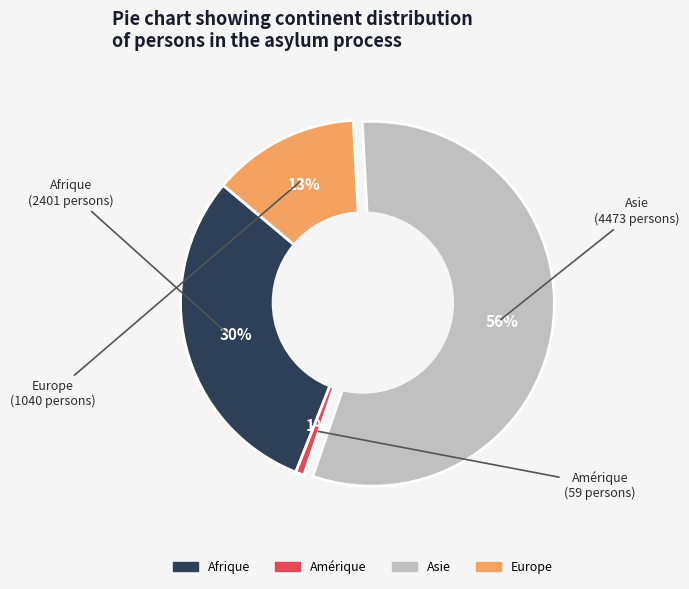

True or false: Afrique accounts for 30% of the total.

True